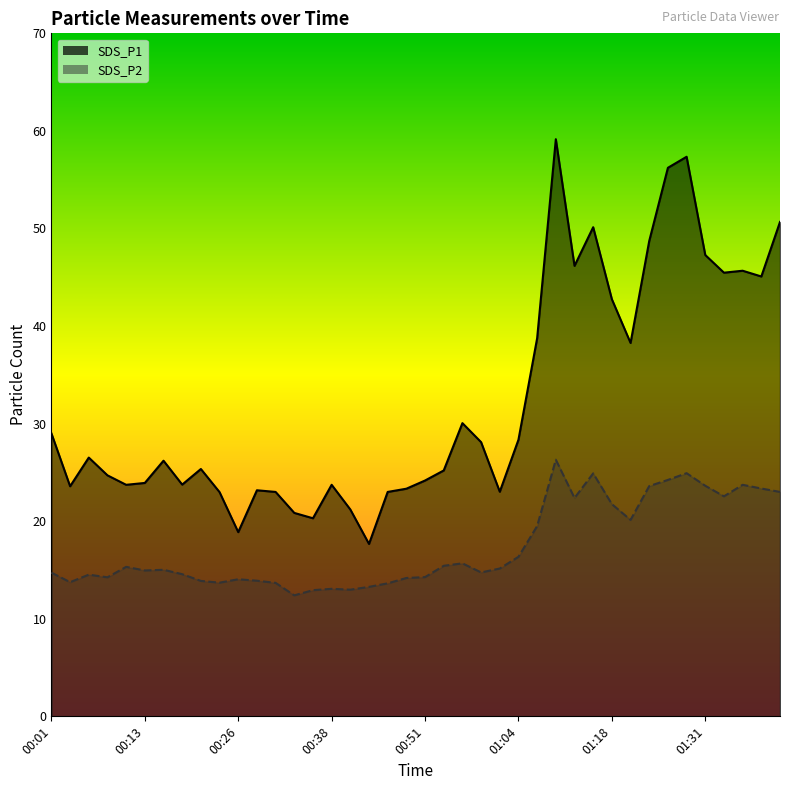

Rank the series by their maximum value, from lowest to highest.

SDS_P2, SDS_P1